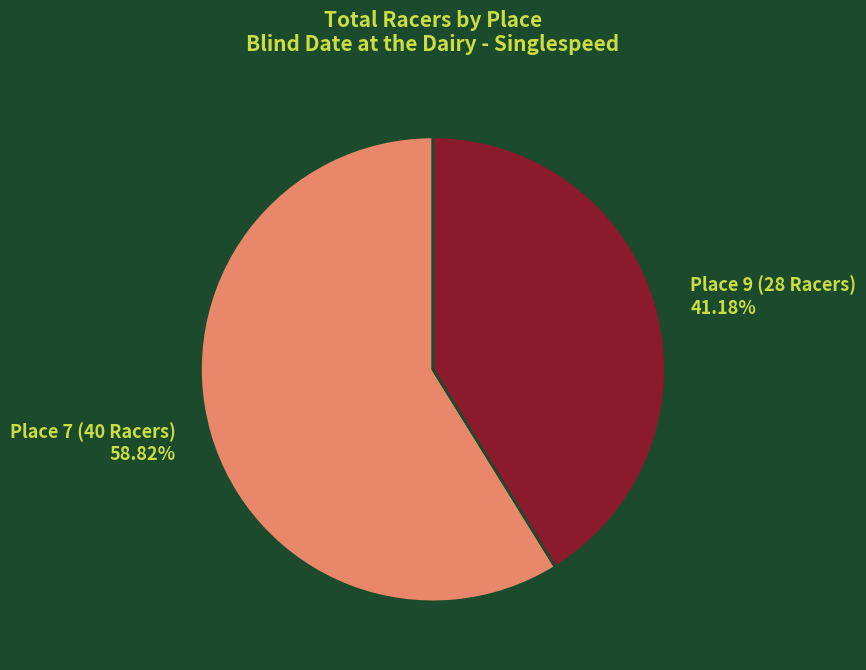

Which slice is the largest?

Place 7 (40 Racers)